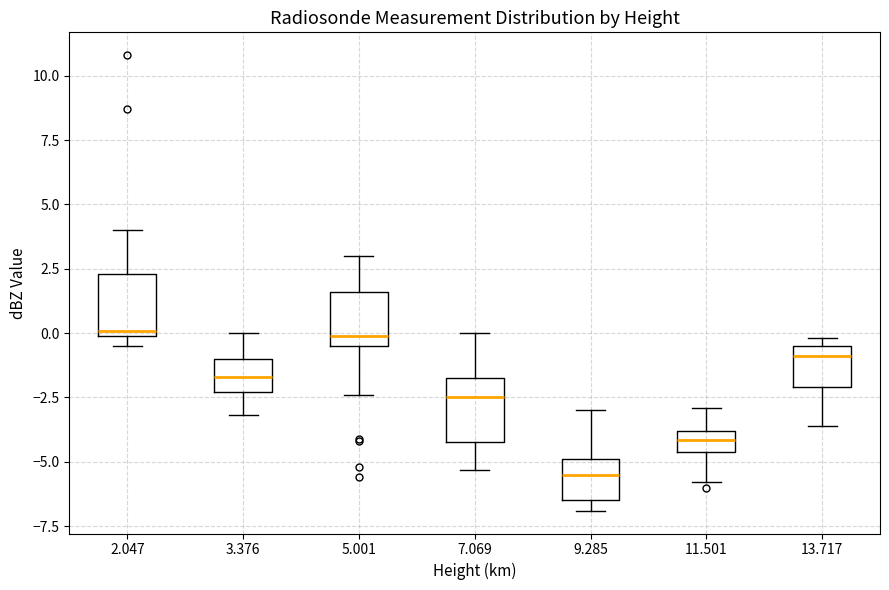

Which box's median line is the lowest?

9.285